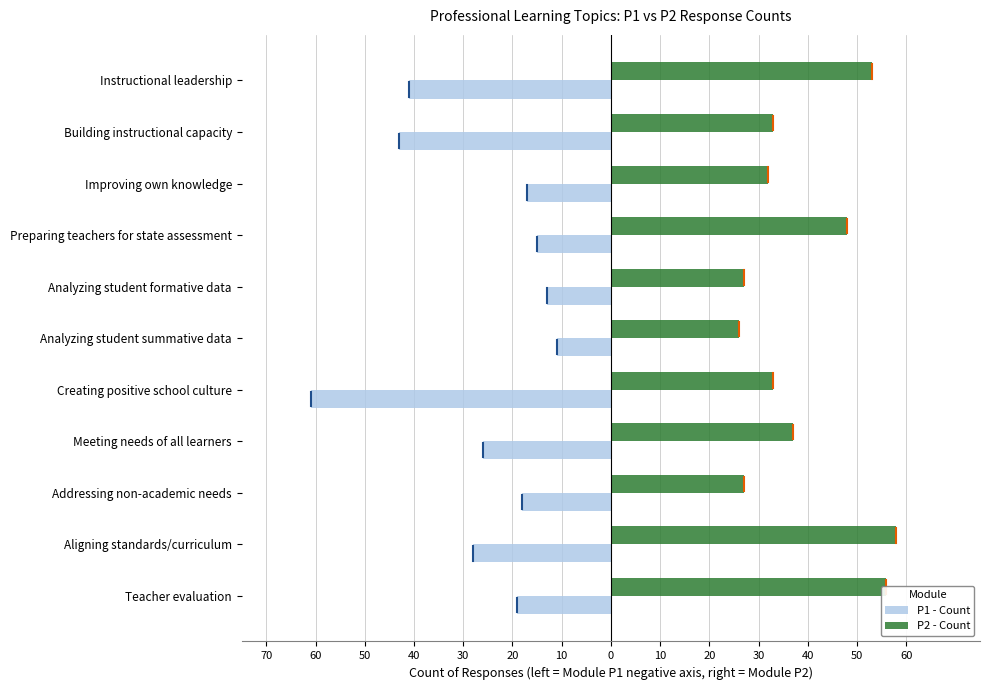

What are all the series names shown in the legend?

P1 - Count, P2 - Count